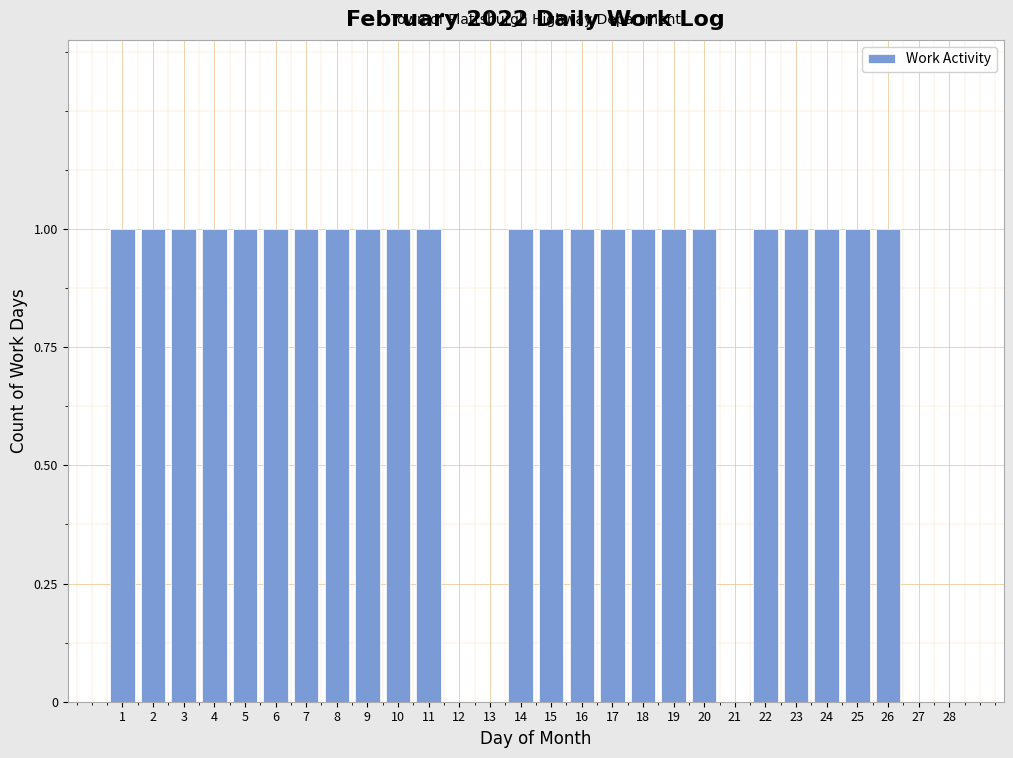

Reading left to right, list all the values displayed in this chart.

1=1	2=1	3=1	4=1	5=1	6=1	7=1	8=1	9=1	10=1	11=1	12=0	13=0	14=1	15=1	16=1	17=1	18=1	19=1	20=1	21=0	22=1	23=1	24=1	25=1	26=1	27=0	28=0